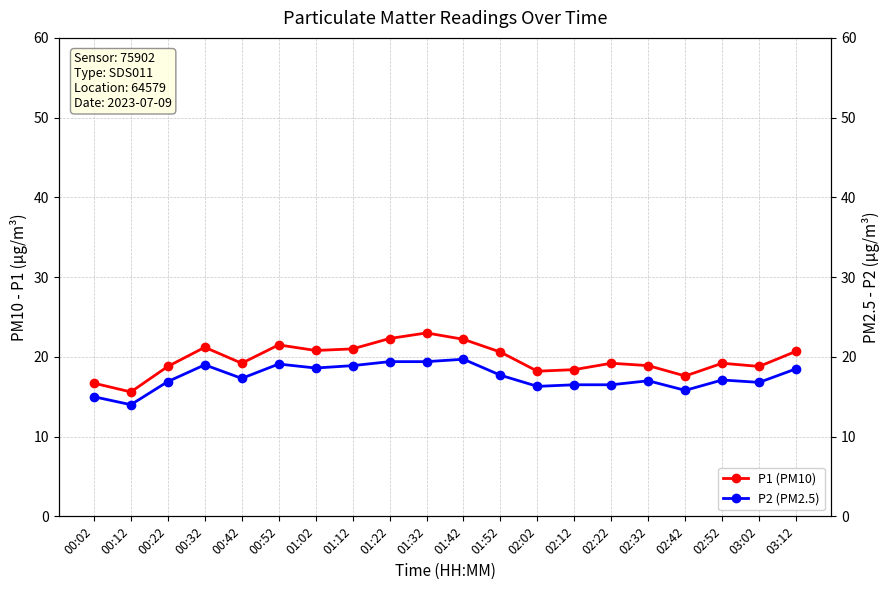

Which series has the widest spread of values?

P1 (PM10)